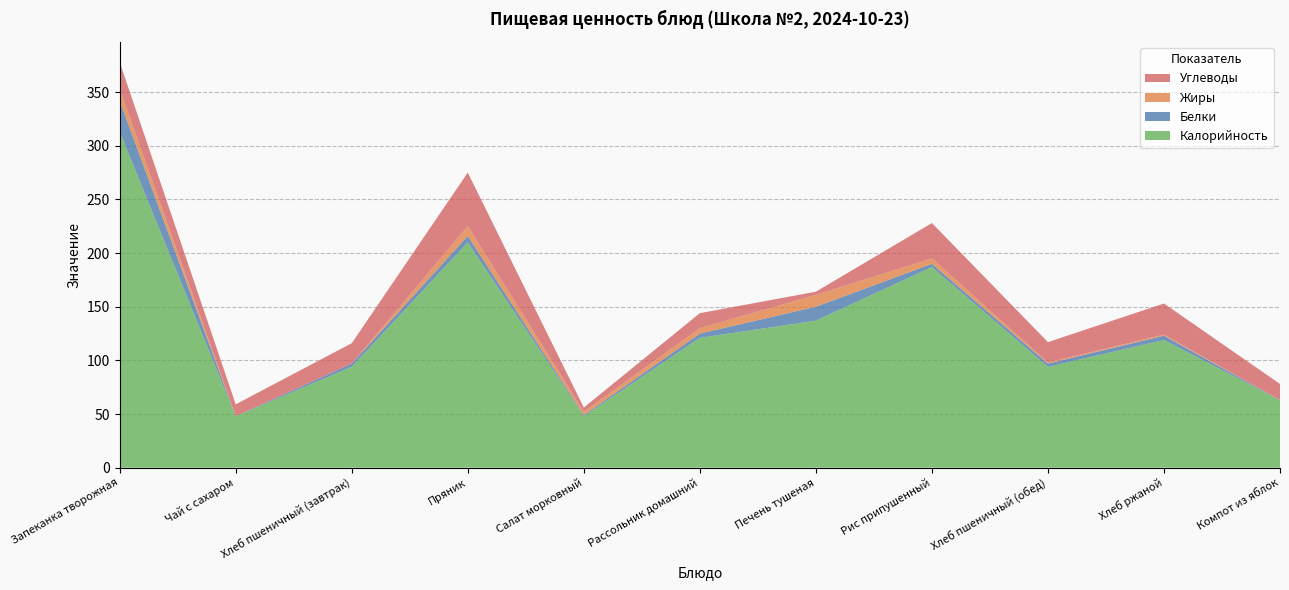

Reading left to right, extract all data points from this chart.

Калорийность: 313	48	94	210	48	121	137	187	94	119	63
Белки: 29	0	3	6	1	4	13	3	3	4	0
Жиры: 11	0	0	9	3	5	11	5	1	1	0
Углеводы: 25	11	19	50	4	14	3	33	19	29	15